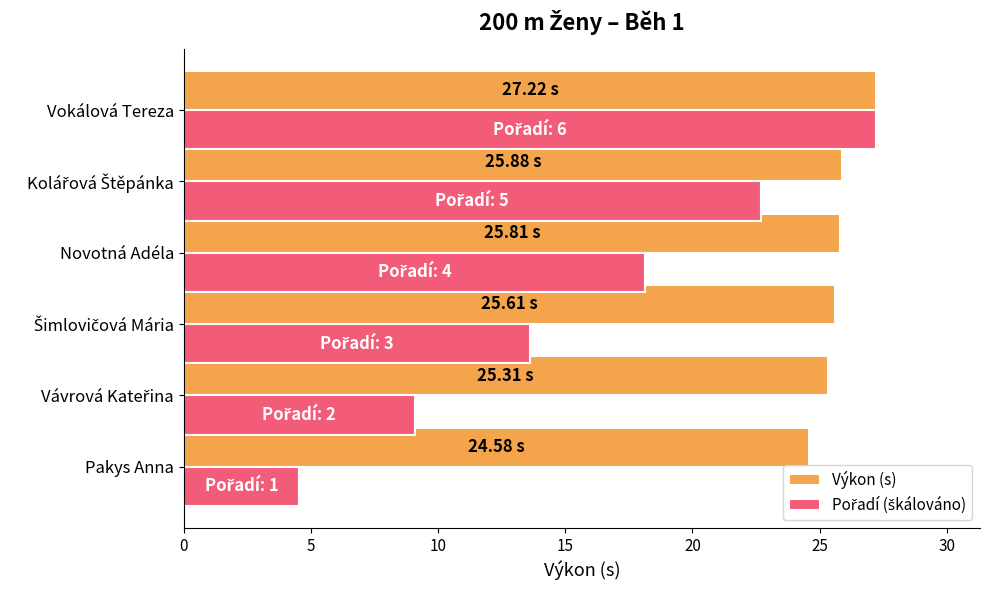

What is the sum of all Výkon (s) values?

154.4